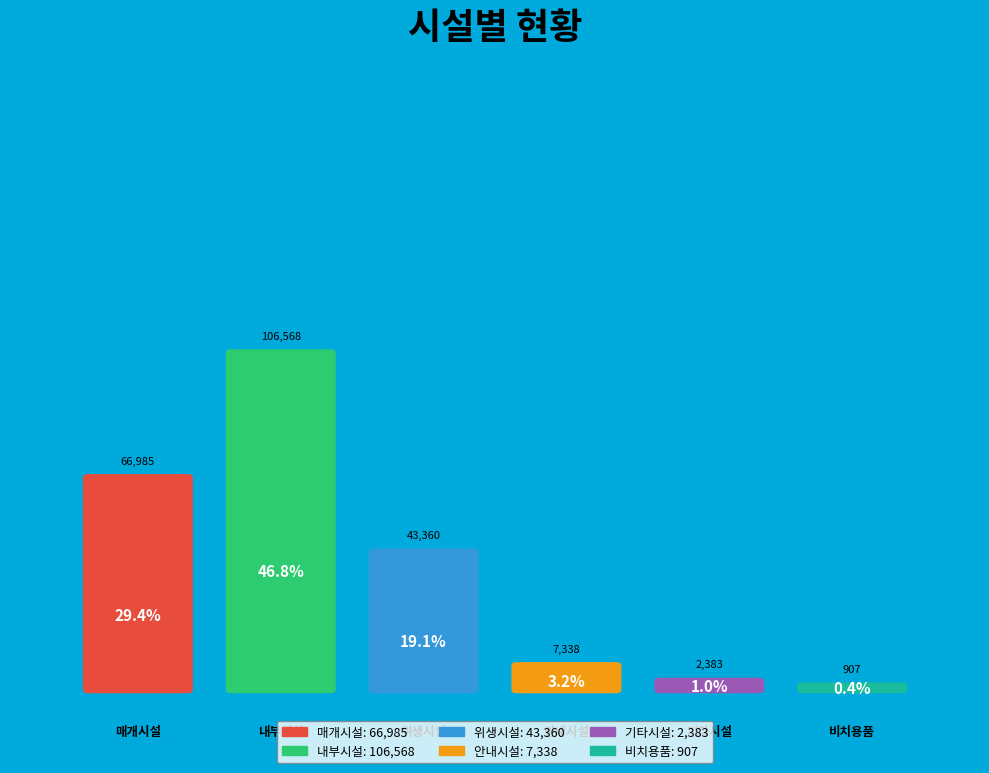

What percentage is NOT represented by 안내시설?

96.8%